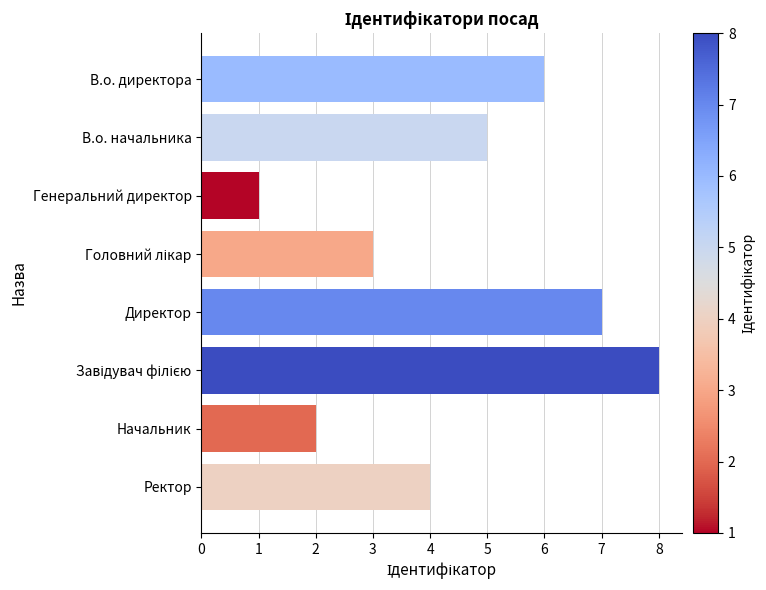

Are the bars horizontal?

Yes